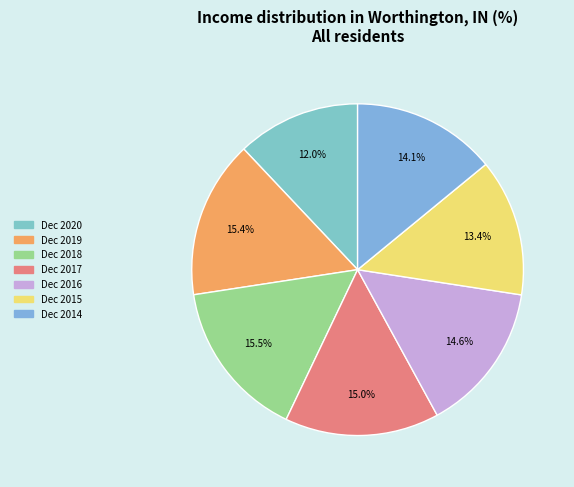

The Dec 2015 slice represents 13% of the pie. True or false?

True